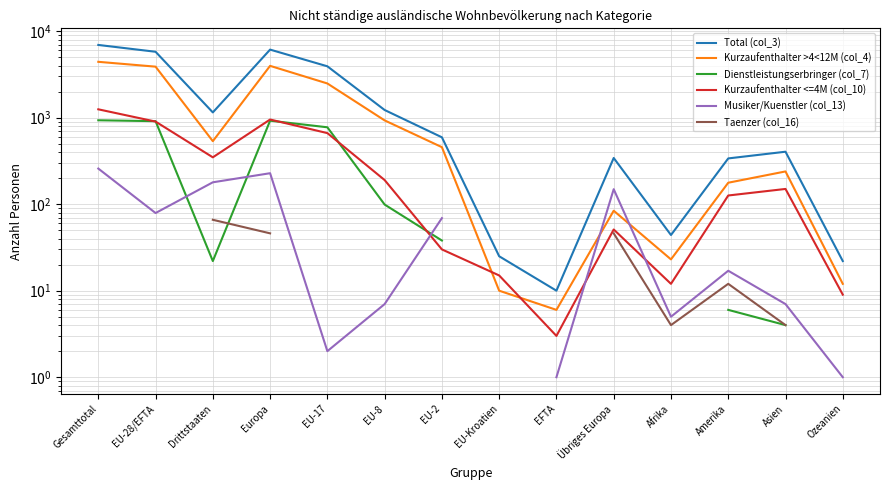

What is the spread (max minus min) of values at EU-2?

563.0